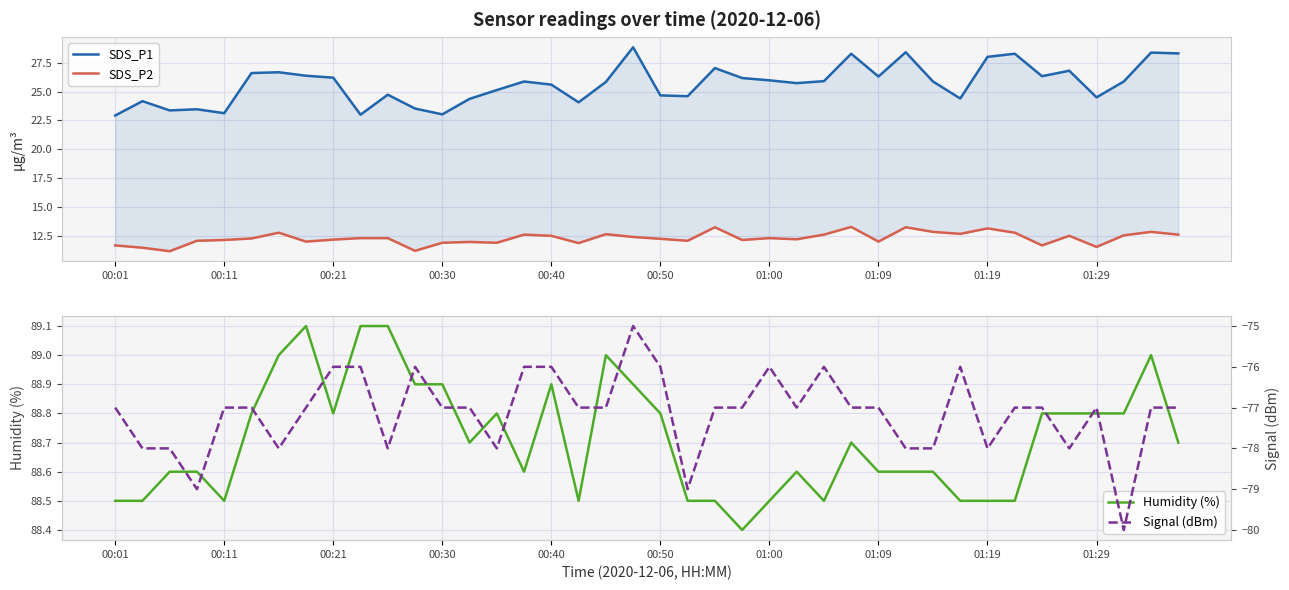

The value of Humidity (%) at 00:11 is 50.1. True or false?

False